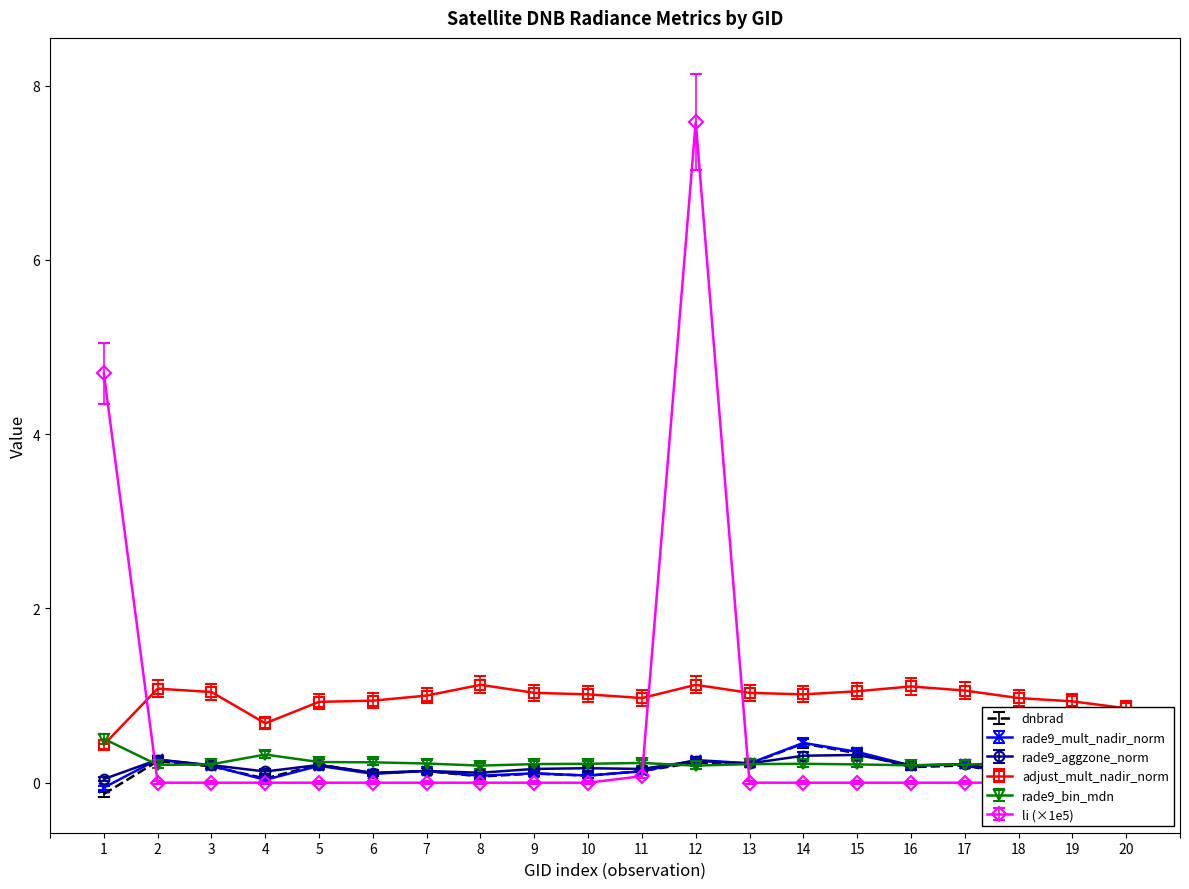

What is the difference between the rade9_bin_mdn values at 8 and 20?

0.1